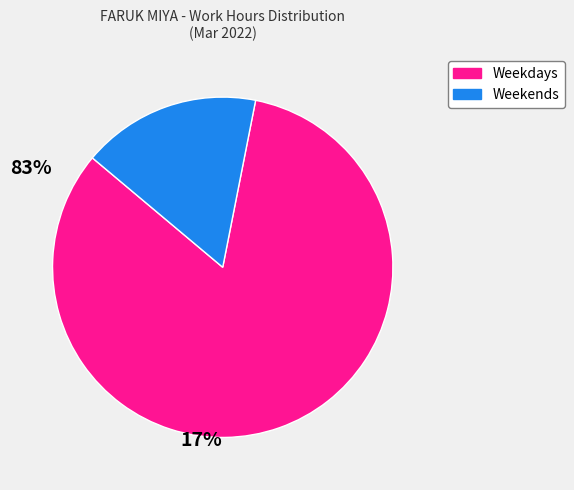

Does any single category account for the majority?

Yes